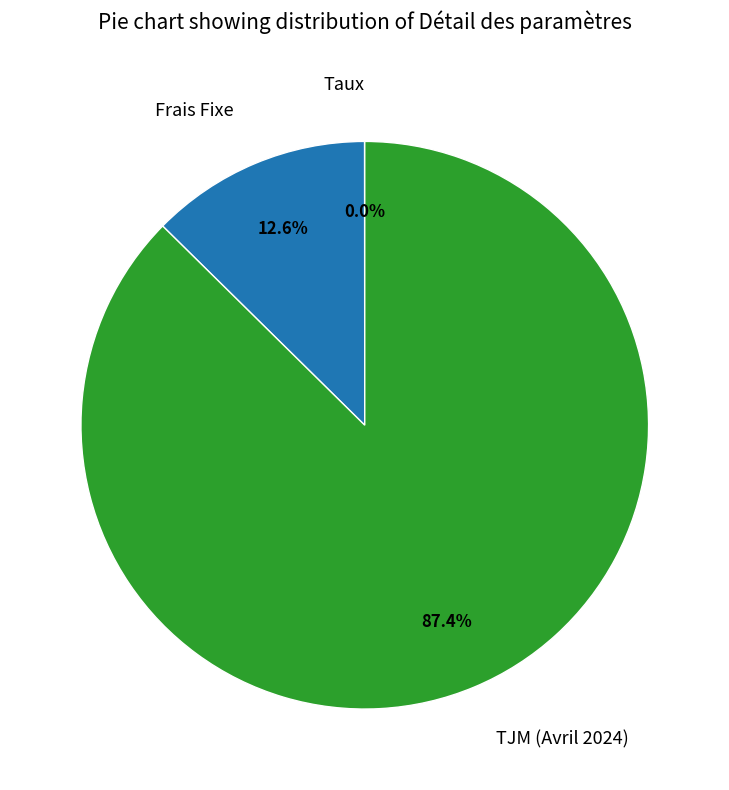

Is the sum of TJM (Avril 2024) and Frais Fixe greater than half?

Yes